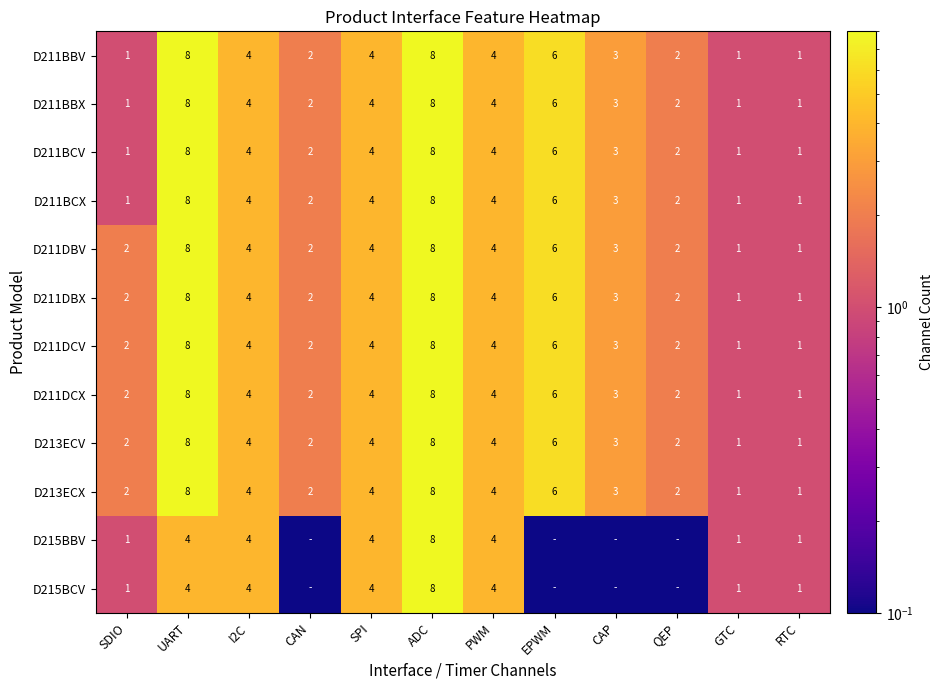

What is the total value across all series at PWM?

48.0